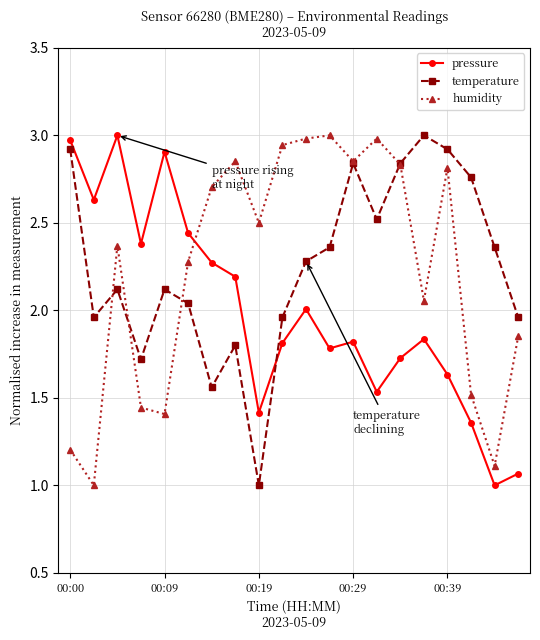

What is the highest value of the temperature series?

3.0